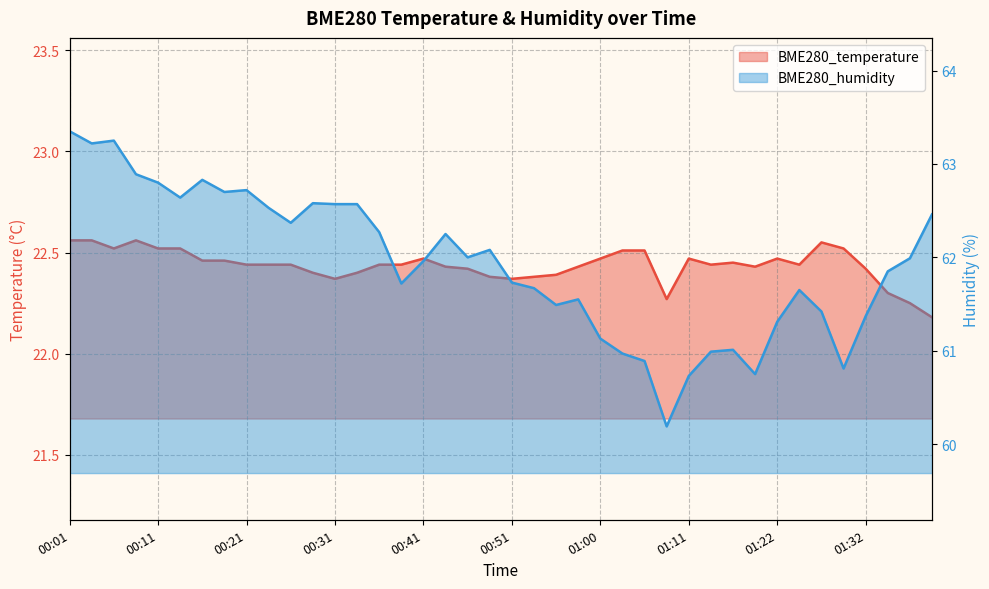

Which series has the largest total across all categories?

BME280_humidity